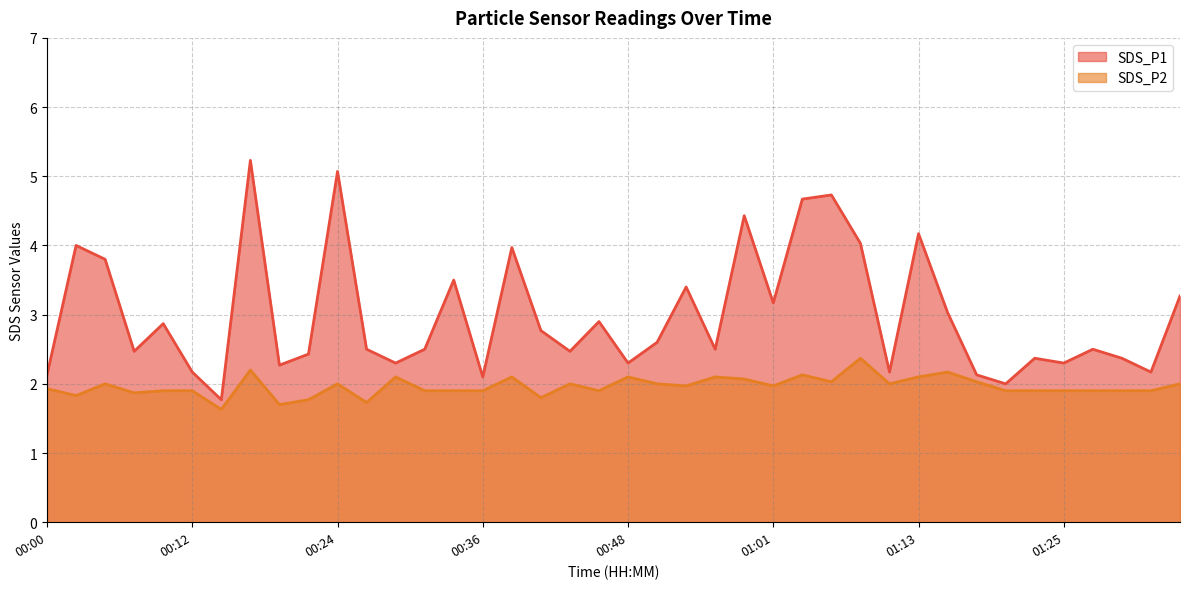

What is the greatest value displayed?

5.2